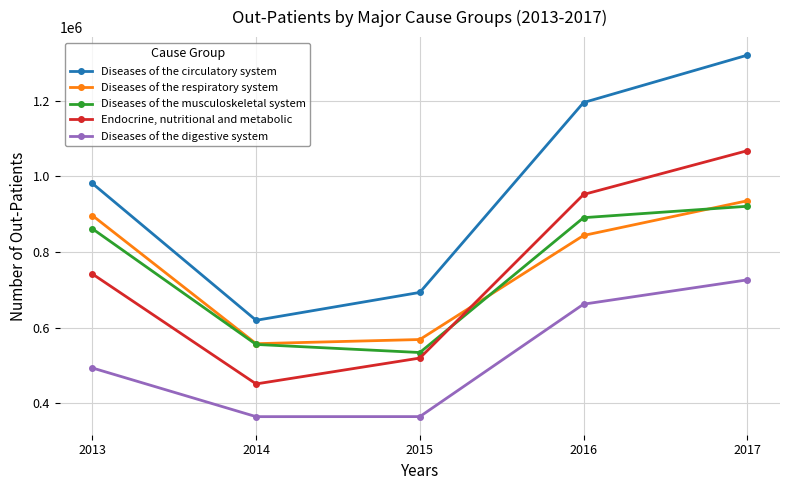

Which series changed the most between 2014 and 2016?

Diseases of the circulatory system